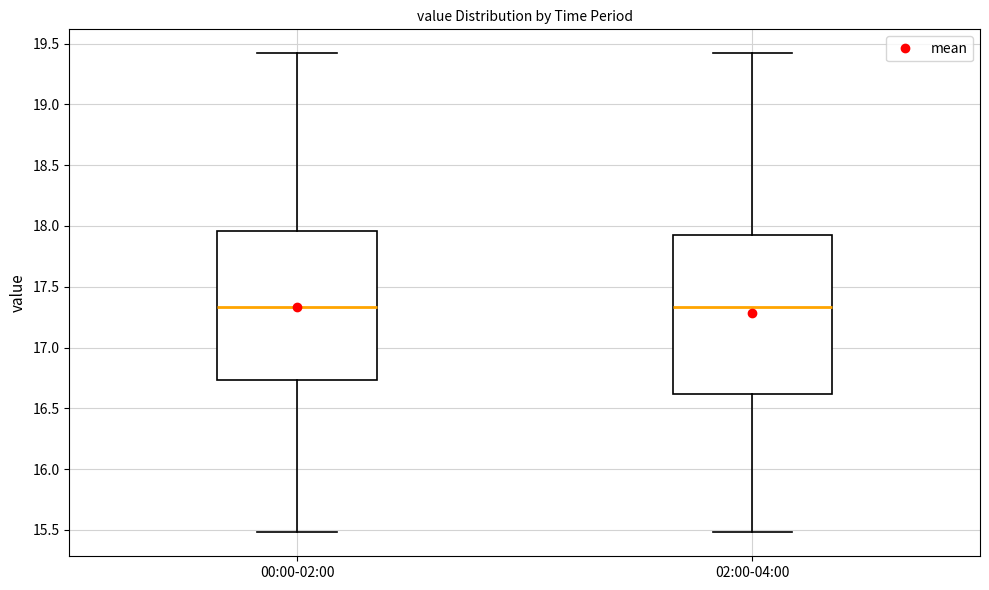

Where is the lower edge of the box for 02:00-04:00 on the y-axis? The values are not printed on the chart, so give them approximately, as read against the axis.

16.60